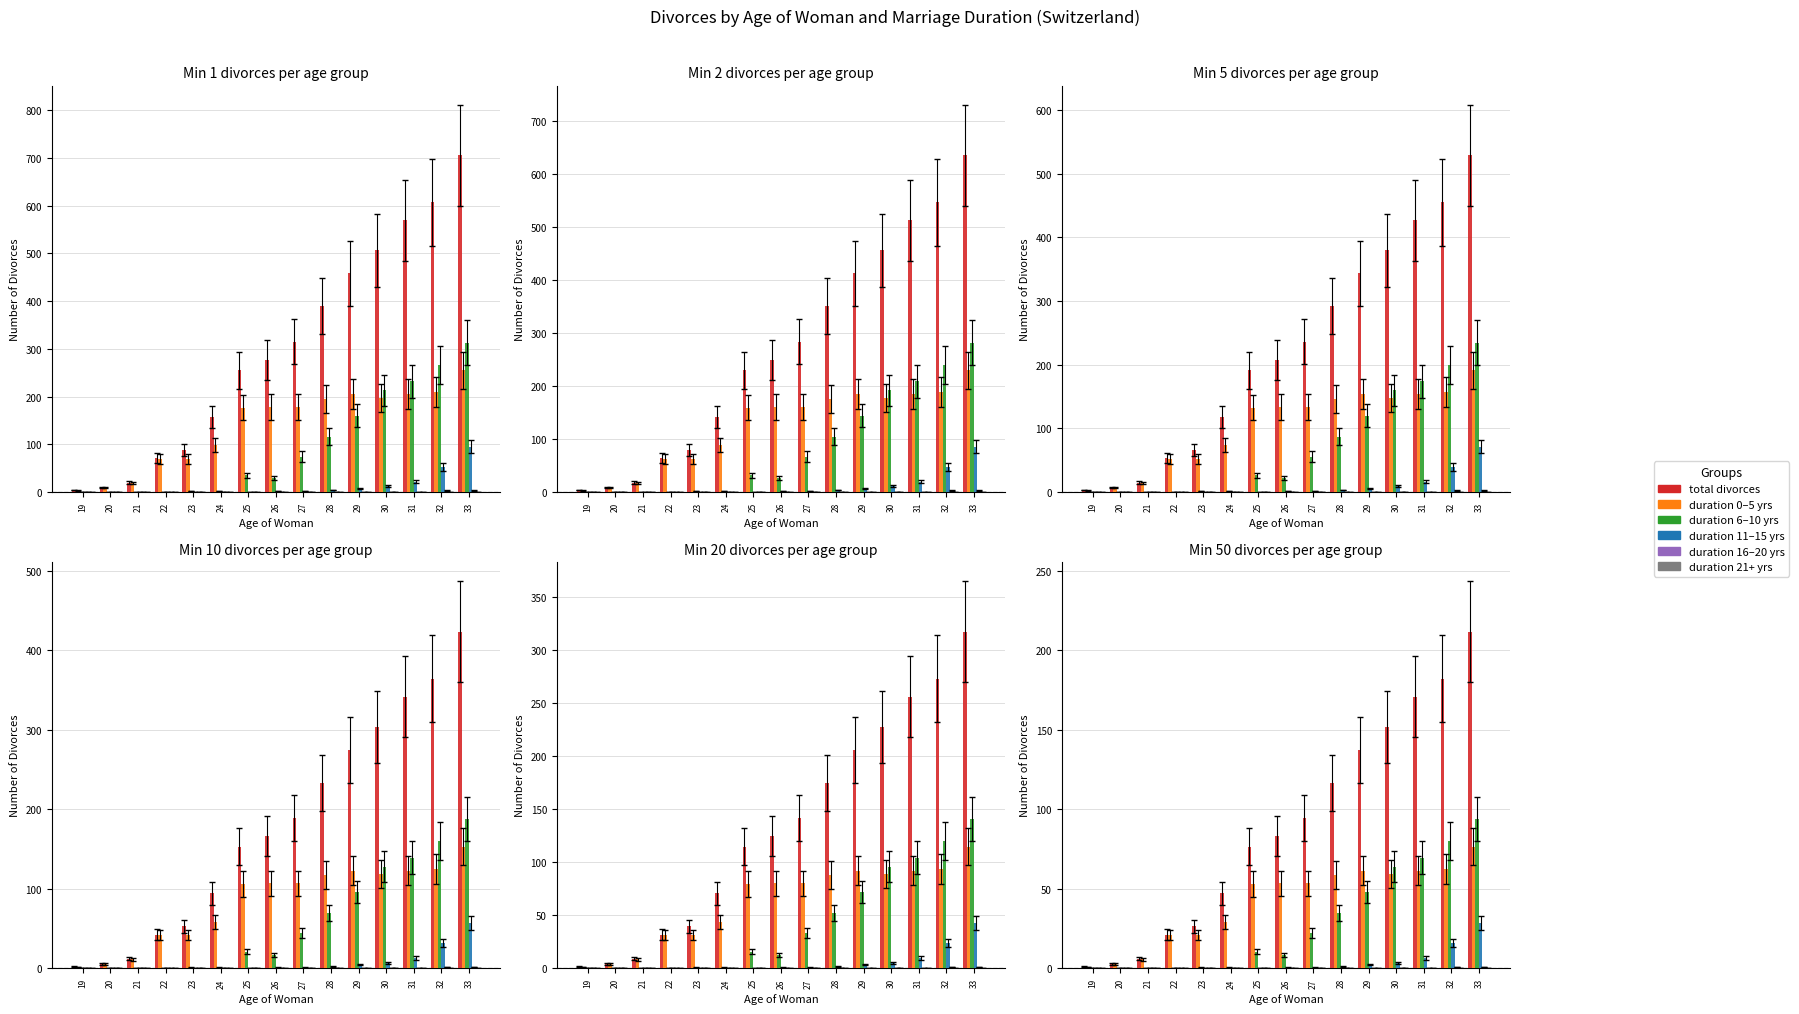

Which has a higher value, 32 or 23?

32